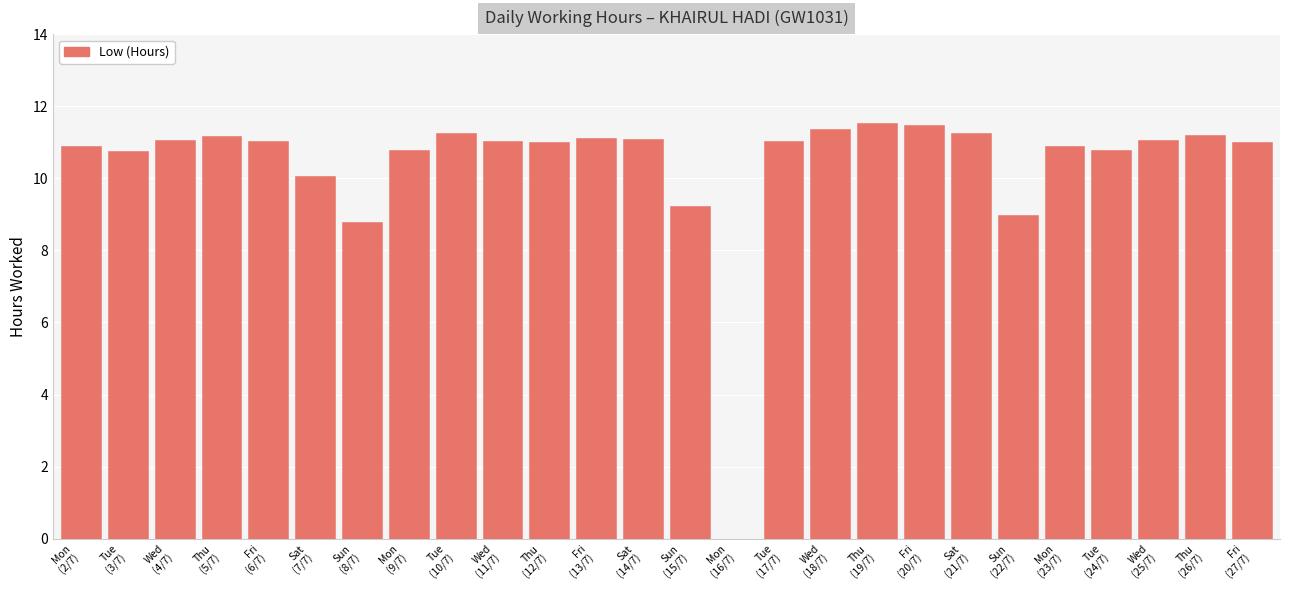

Are the bars horizontal?

No